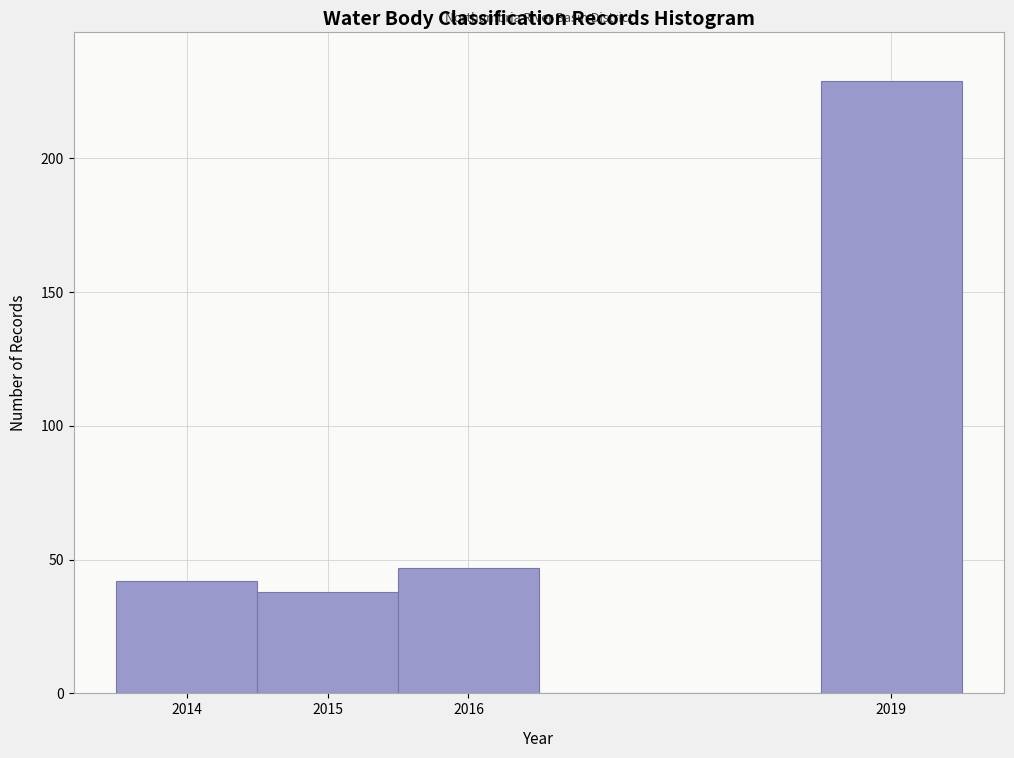

Over which range of the x-axis is the bar tallest?

2018.5 to 2019.5